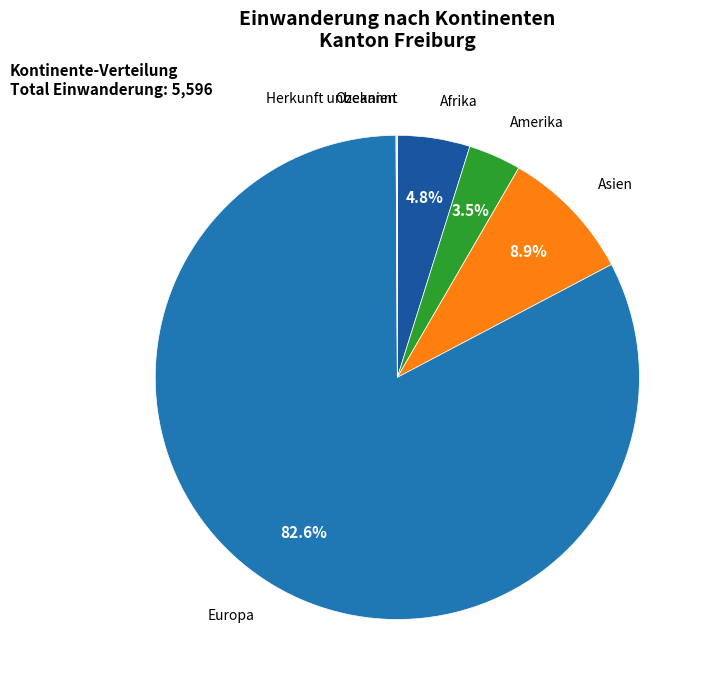

What is the largest slice in the pie chart?

Europa